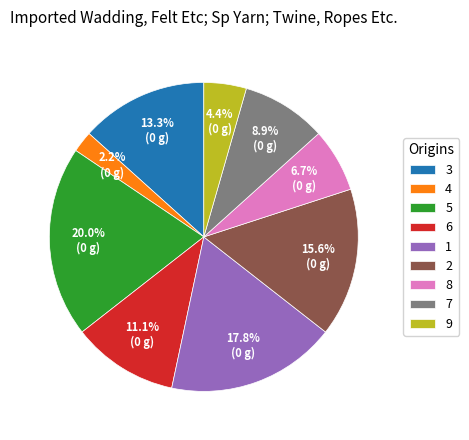

Which has a higher value, 4 or 6?

6